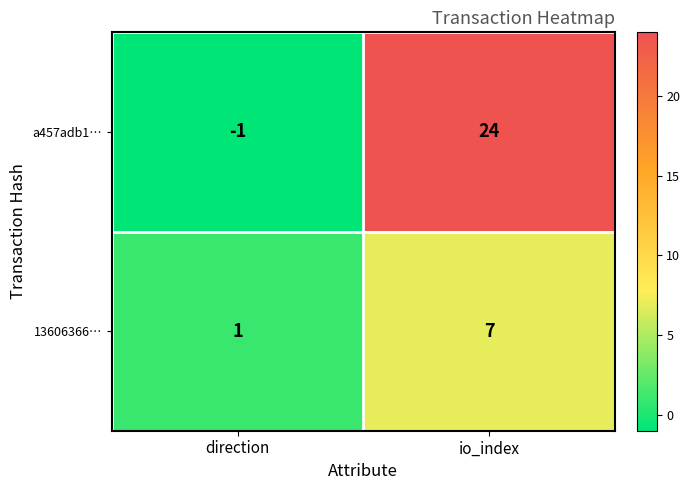

What is the total value across all series at io_index?

31